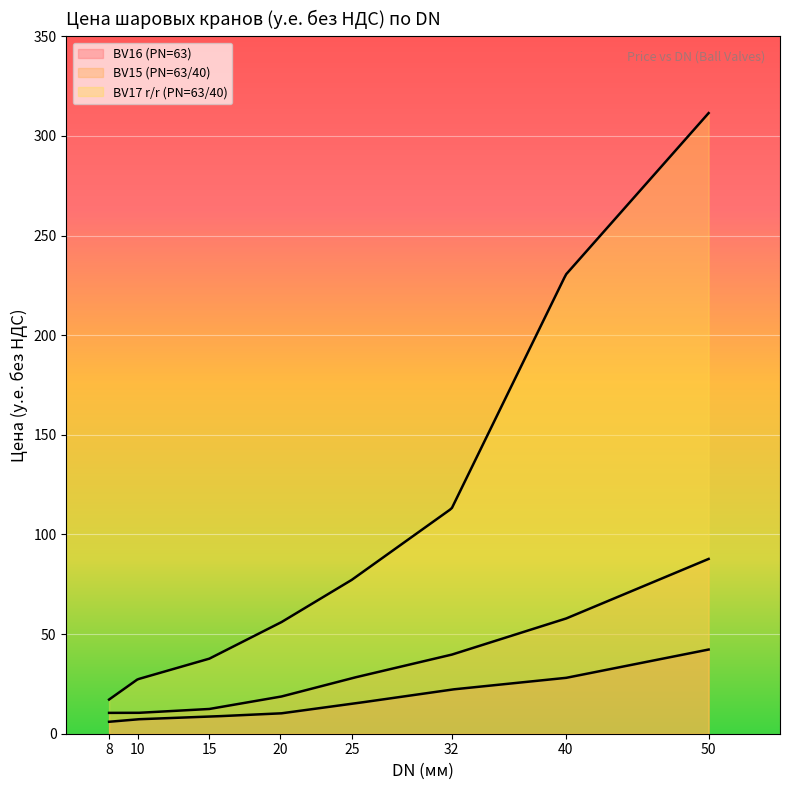

True or false: BV17 r/r (PN=63/40) and BV16 (PN=63) cross at least once.

False